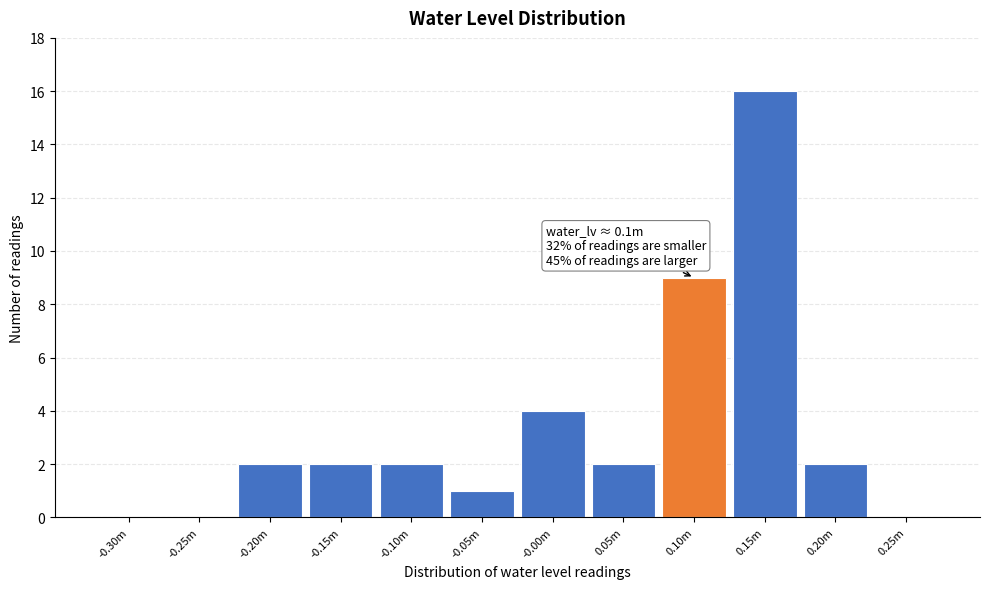

Reading right to left, extract all data points from this chart.

0.25m=0	0.20m=2	0.15m=16	0.10m=9	0.05m=2	-0.00m=4	-0.05m=1	-0.10m=2	-0.15m=2	-0.20m=2	-0.25m=0	-0.30m=0